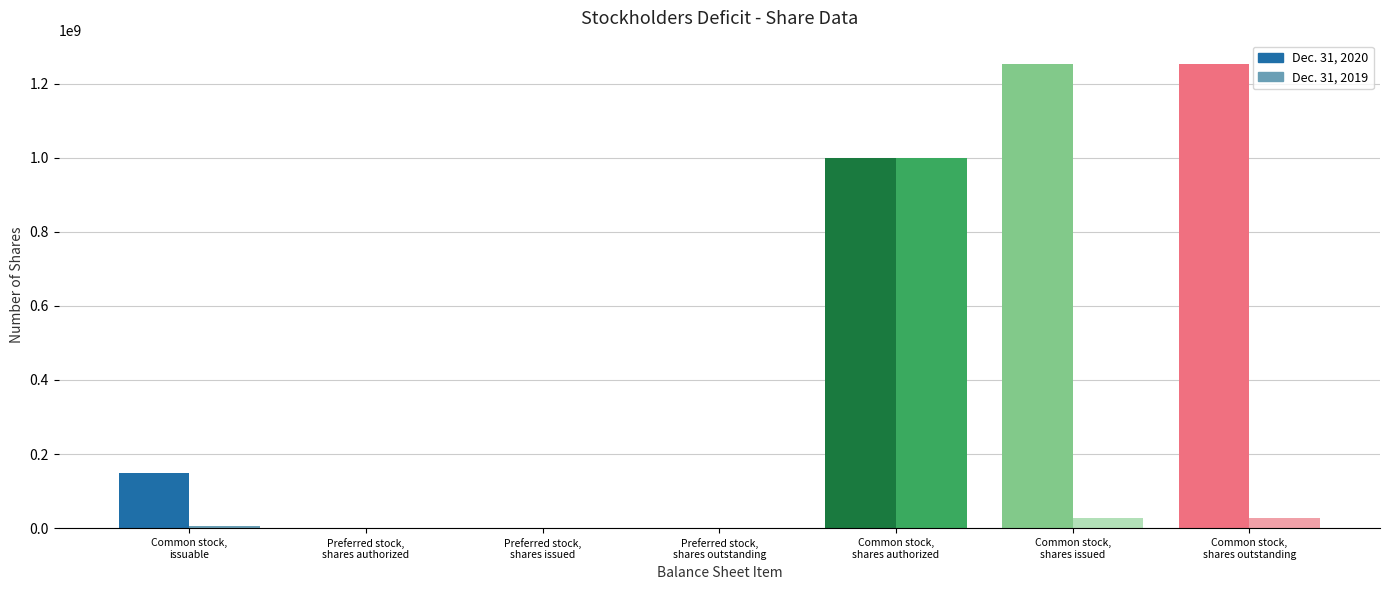

What is the spread (max minus min) of values at Common stock, issuable?

141130334